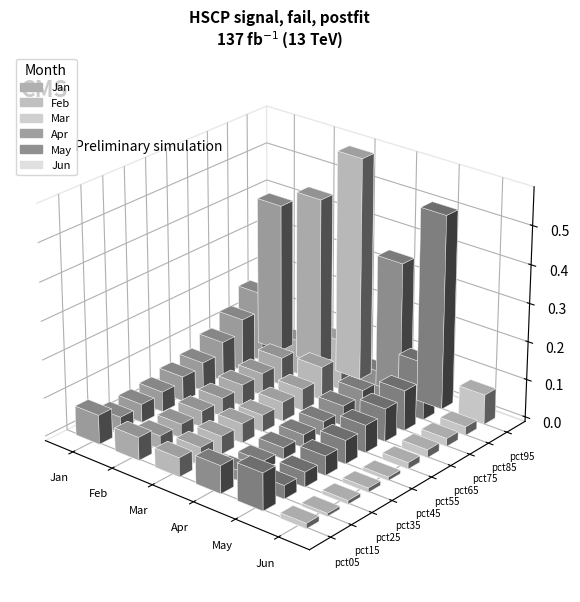

Between pct15 and pct35, which series saw the biggest shift?

May